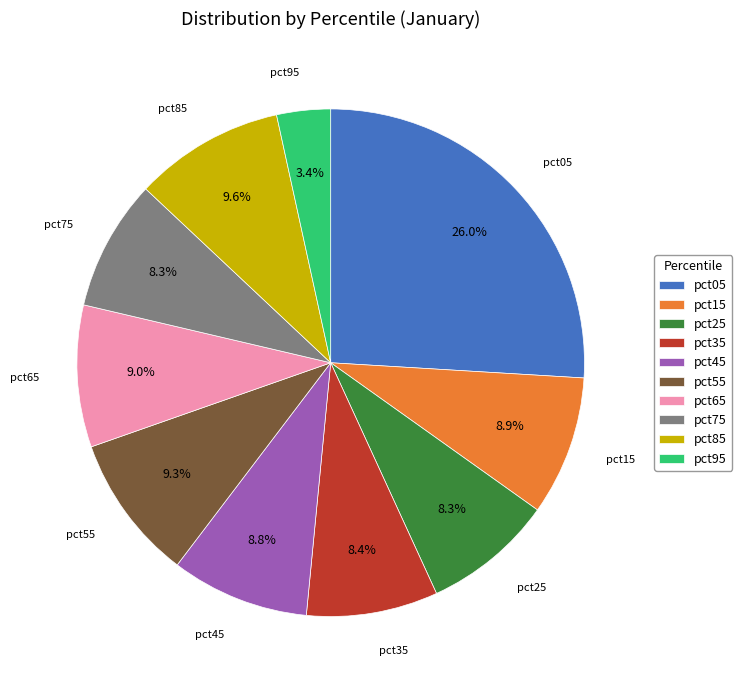

What is the smallest slice in the pie chart?

pct95